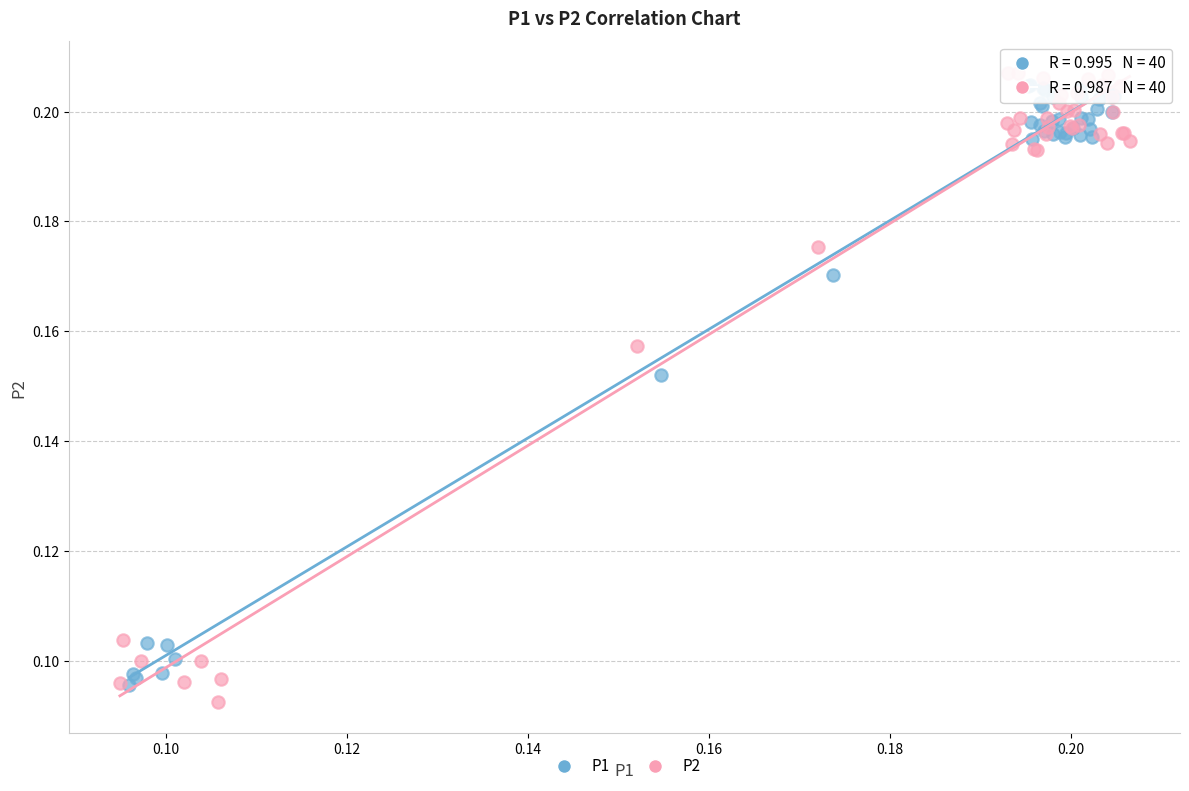

Which series has the largest Y range (max minus min)?

P2